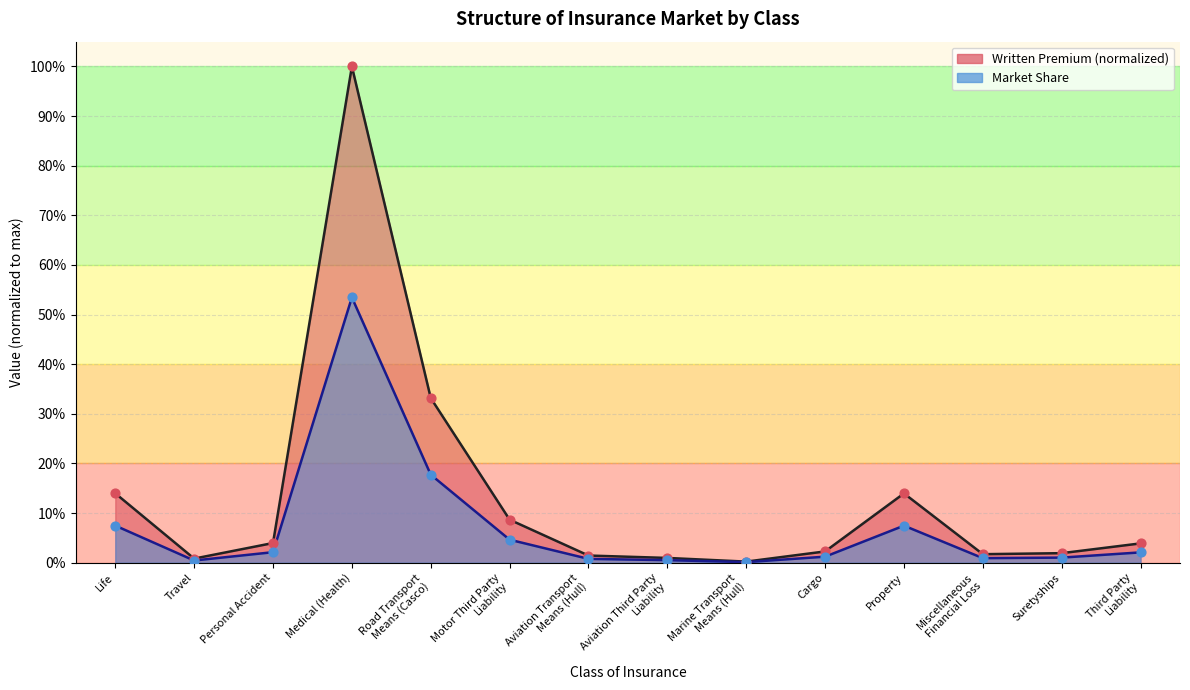

Which series contains the lowest Y value?

Market Share line